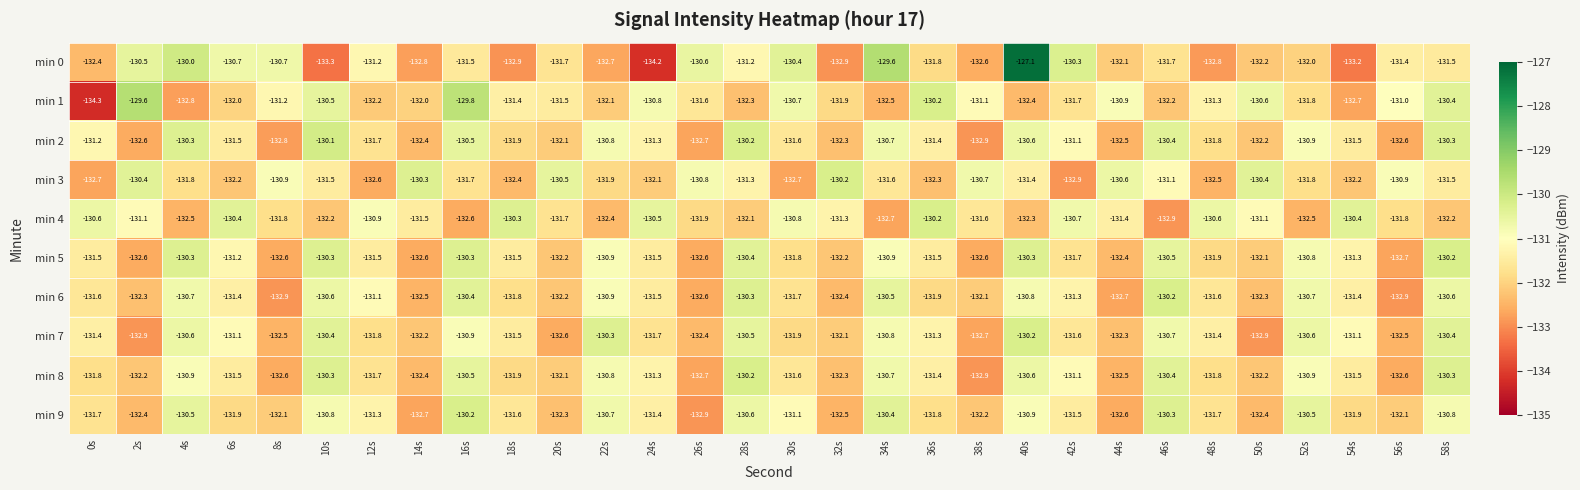

The min 3 series shows -130.9 at 56s. True or false?

True